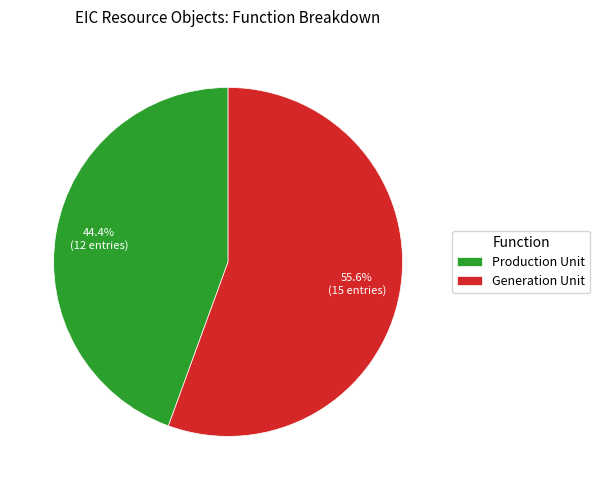

To the nearest percent, what is the difference between the largest and smallest slice percentages?

11%